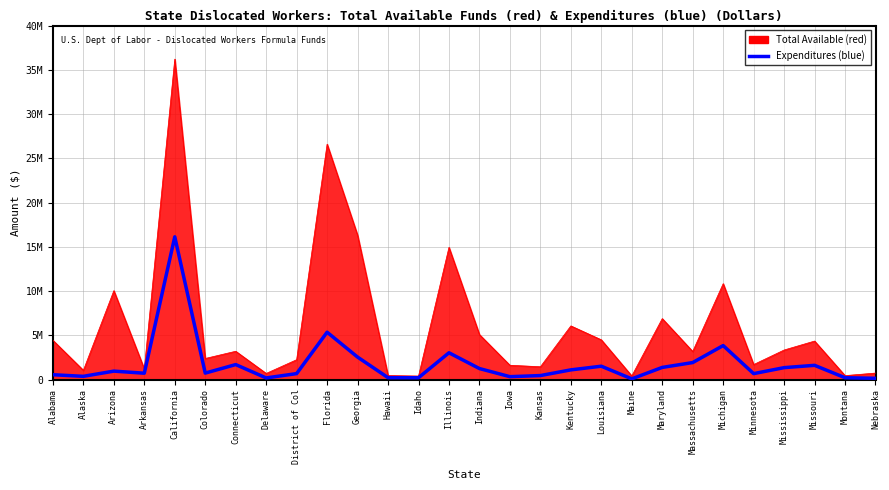

Is this an area chart (filled region under the line)?

Yes